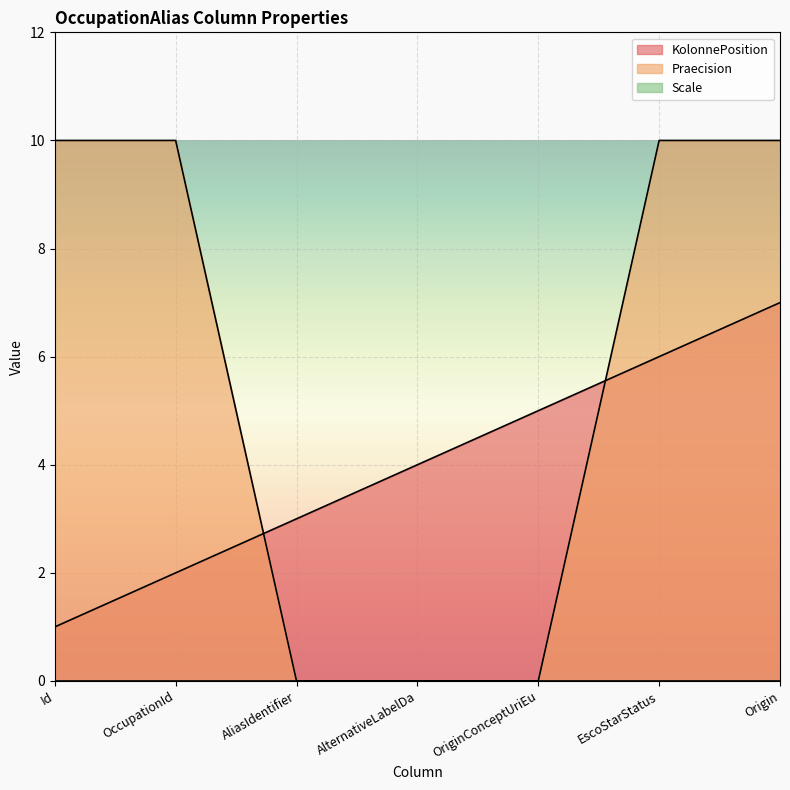

Where is Praecision nearest to the value 5?

Id